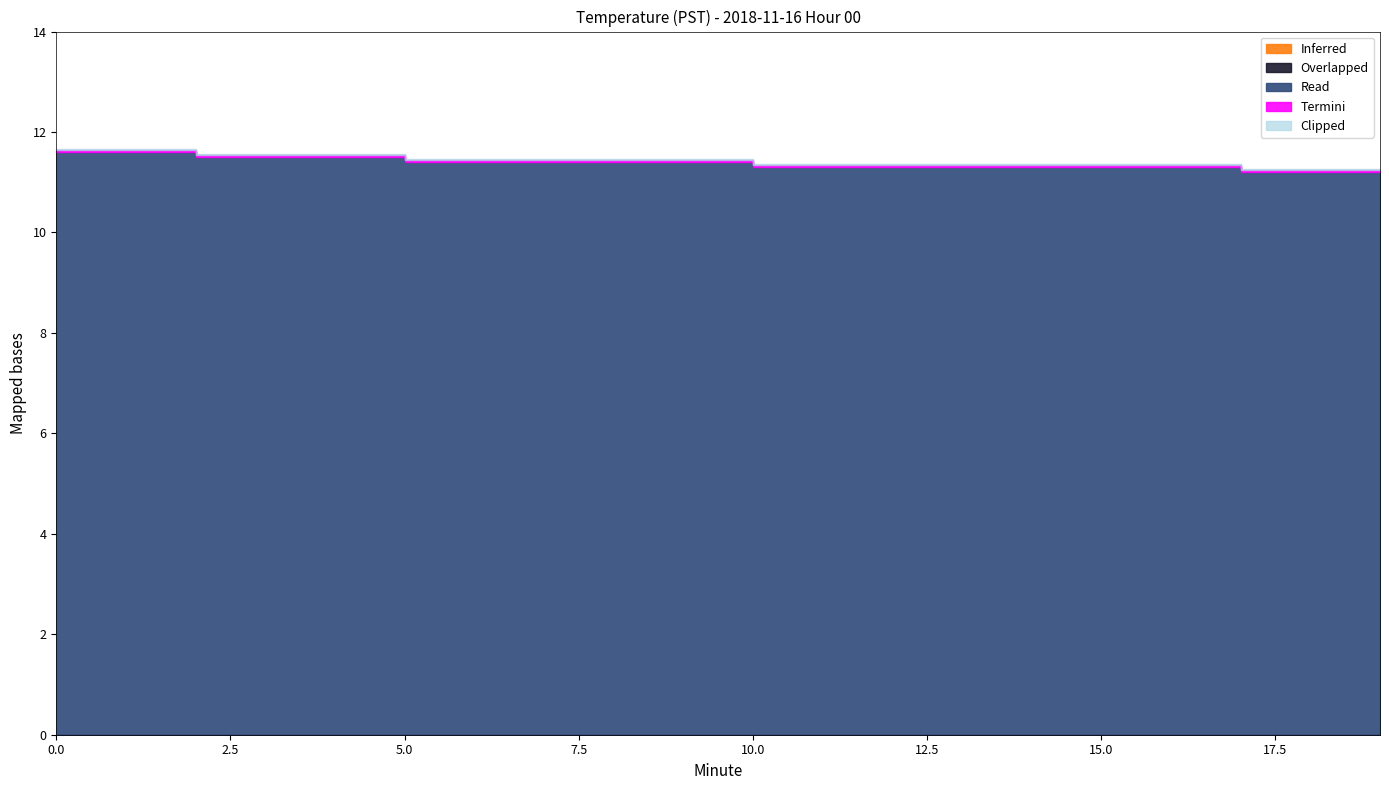

True or false: Overlapped and Termini cross at least once.

False